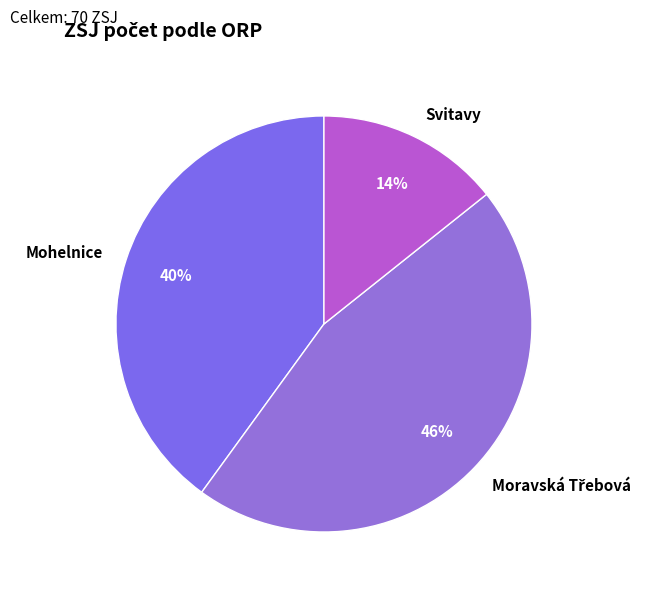

Which category has the smallest portion of the pie?

Svitavy